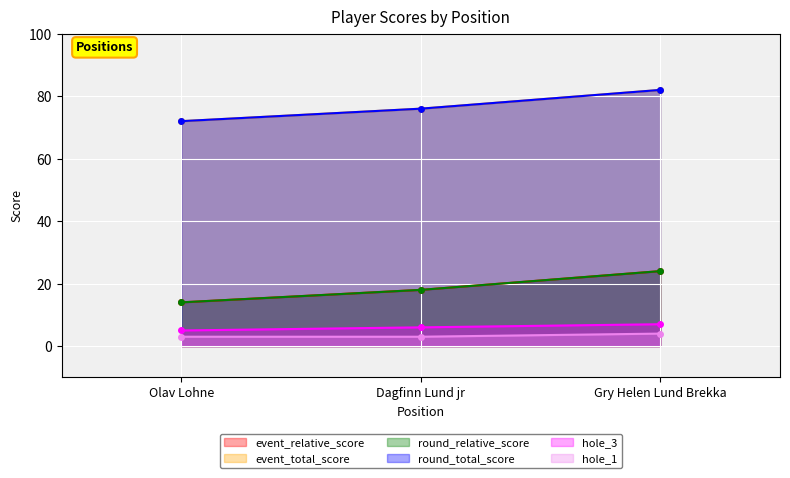

What is the difference between the maximum and minimum values in the event_total_score series?

10